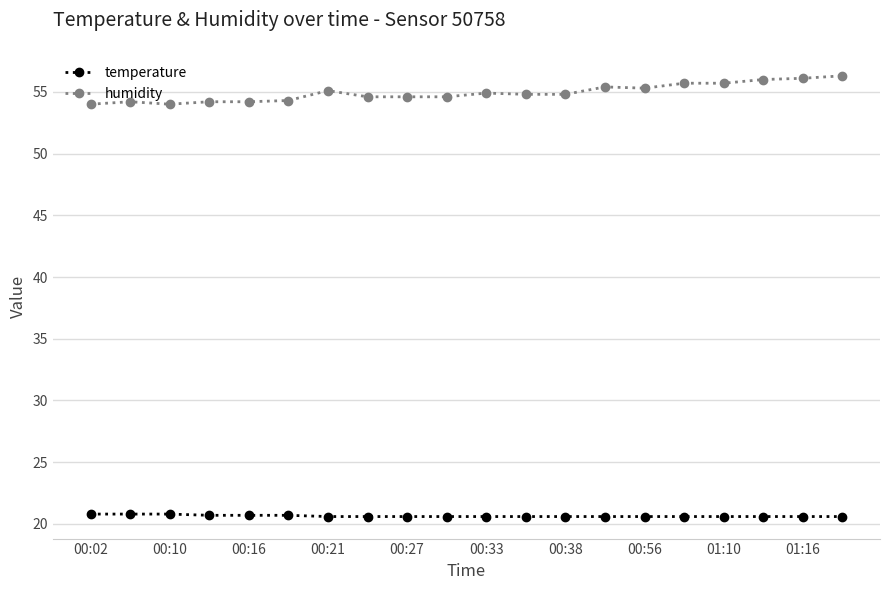

What is the average value of the temperature series?

20.6